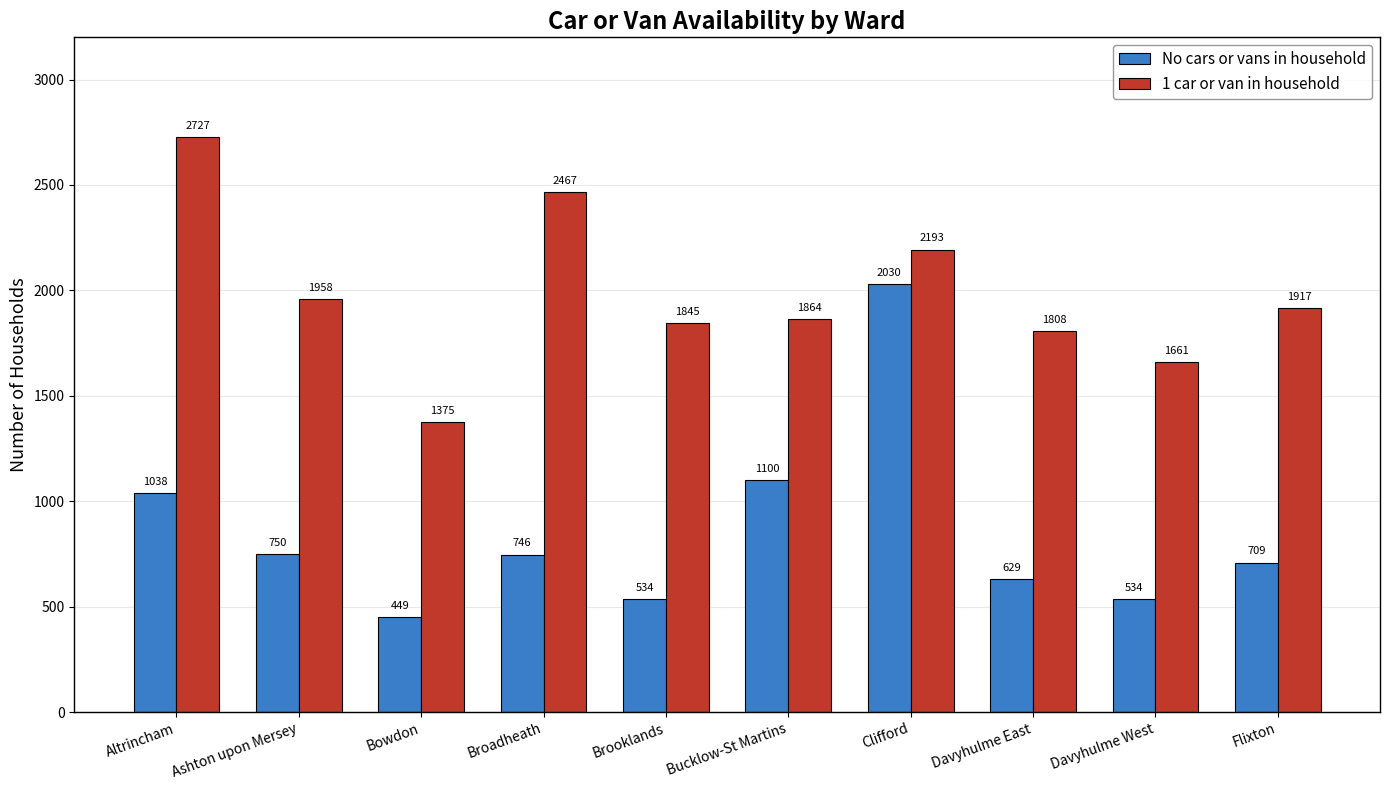

What is the label of the 4th bar from the right?

Clifford